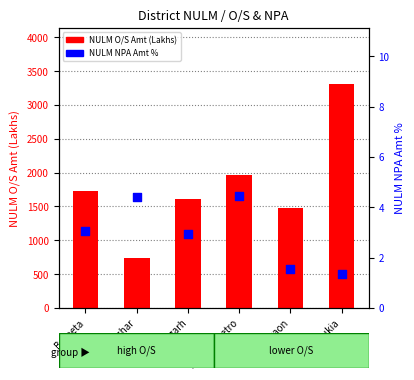

What is the total value across all series at Tinsukia?

3314.1